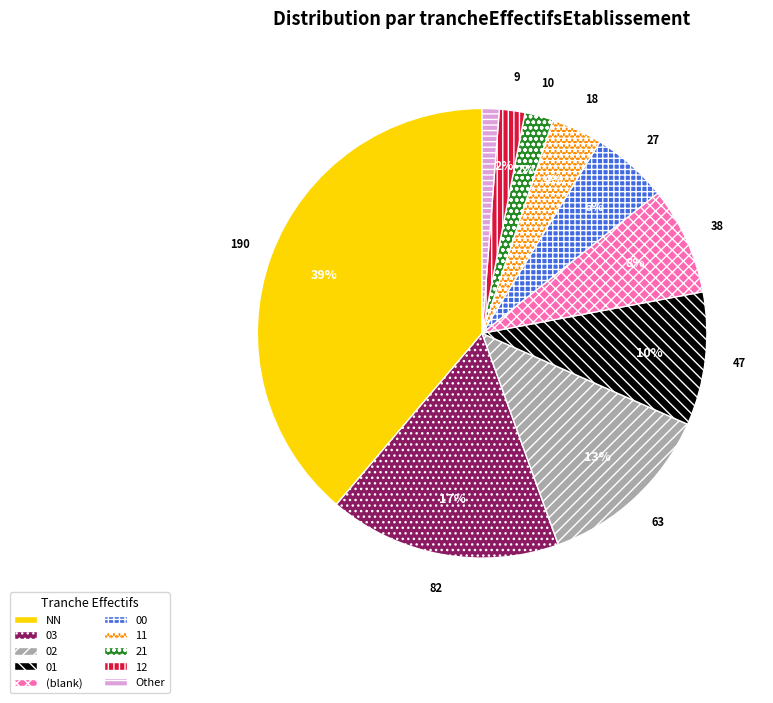

True or false: 12 accounts for 11% of the total.

False